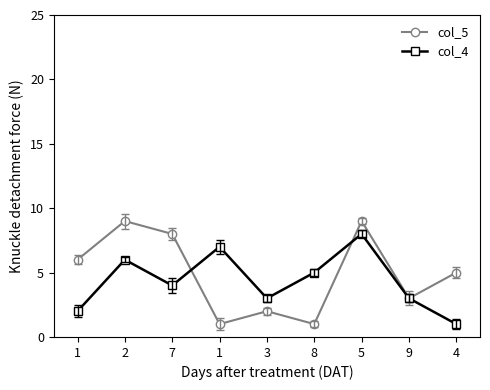

True or false: col_4 and col_5 intersect in this chart.

True